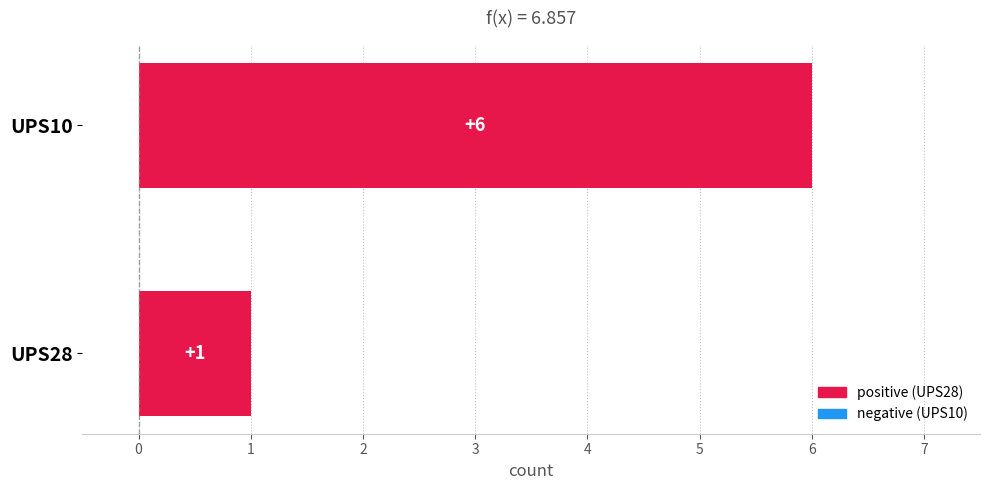

What is the change in value from UPS10 to UPS28?

-5